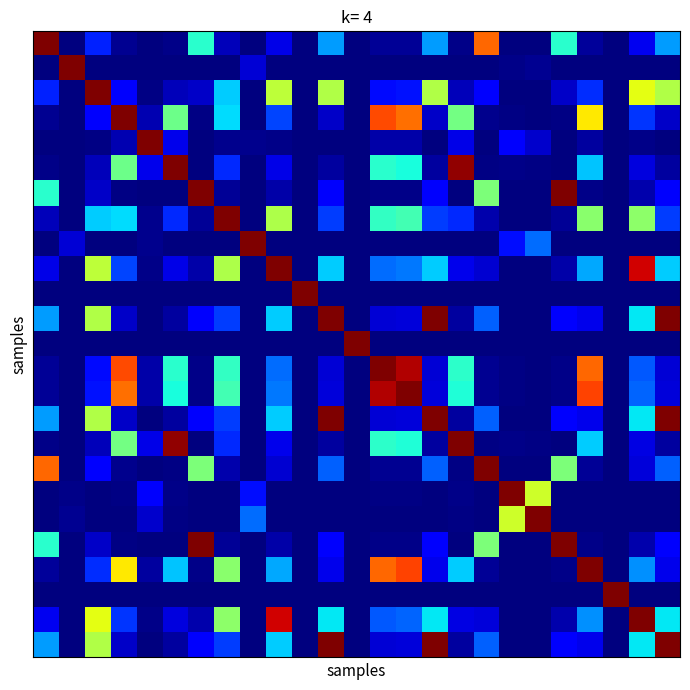

At how many categories does at least one series exceed 0?

25